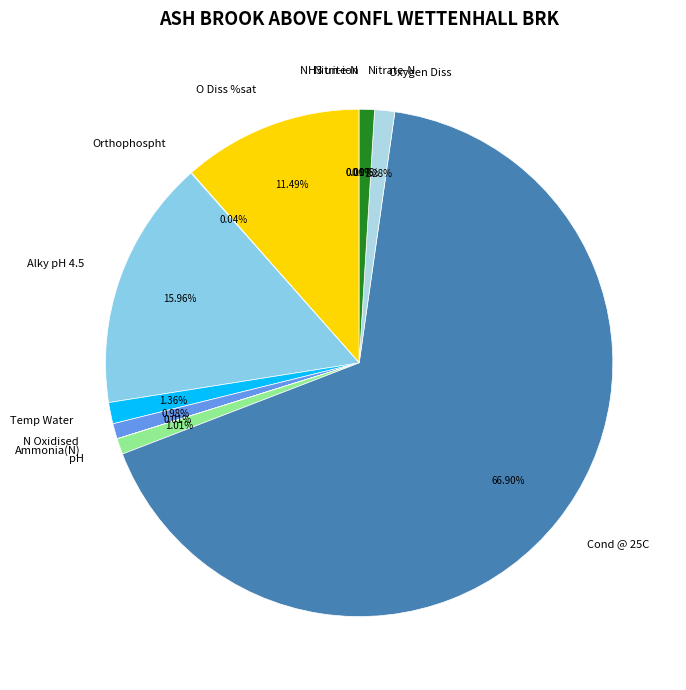

To the nearest percent, what is the combined percentage of Nitrate-N and Cond @ 25C?

68%